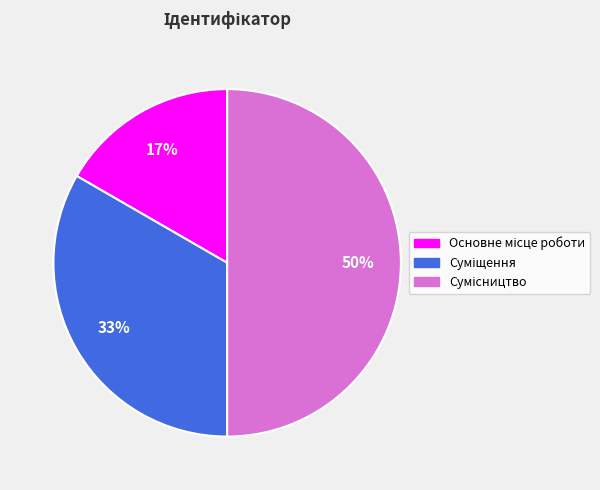

To the nearest percent, what is the average slice percentage?

33%